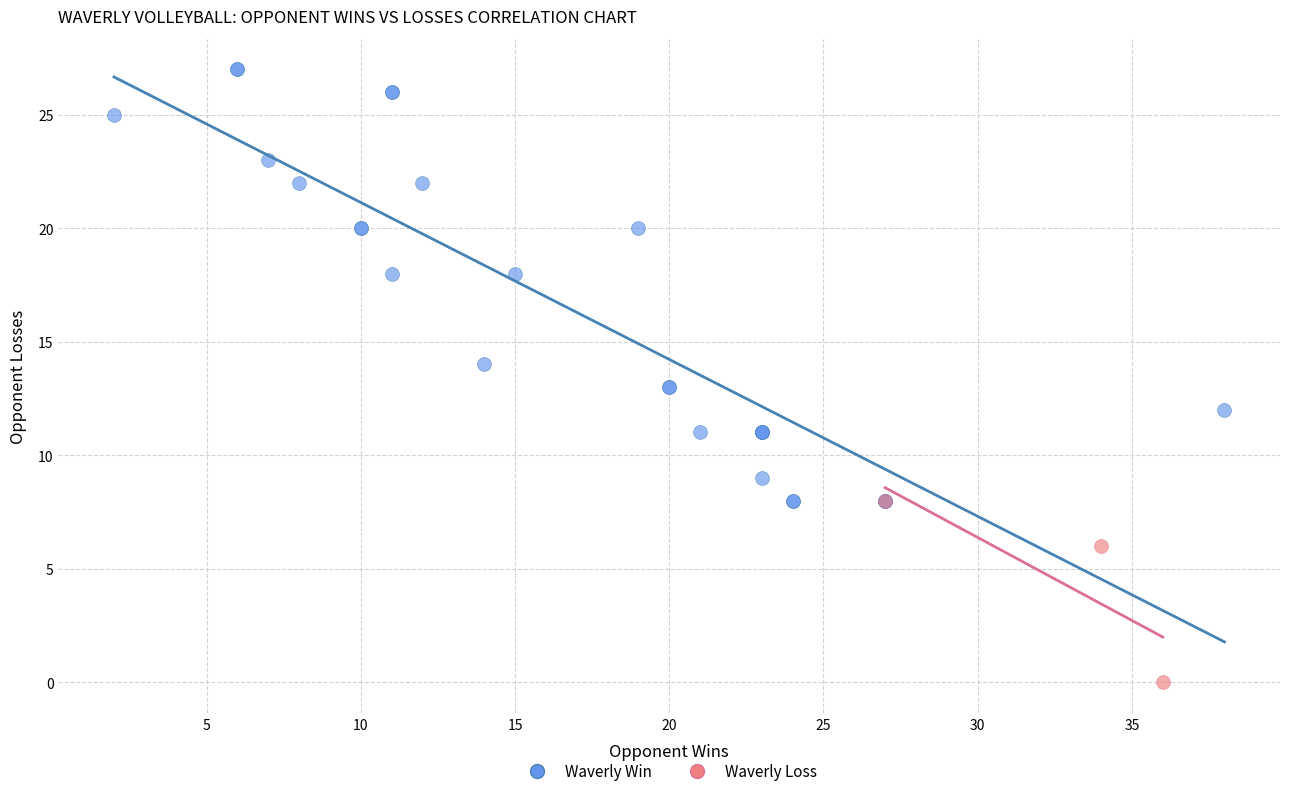

Which series reaches the maximum Y coordinate?

Waverly Win